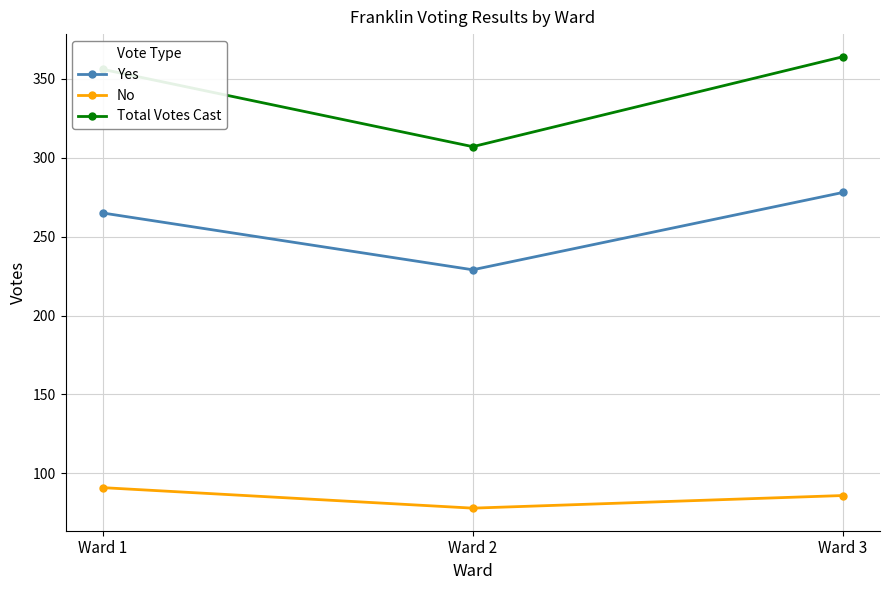

At which category does the chart reach its minimum across all series?

Ward 2